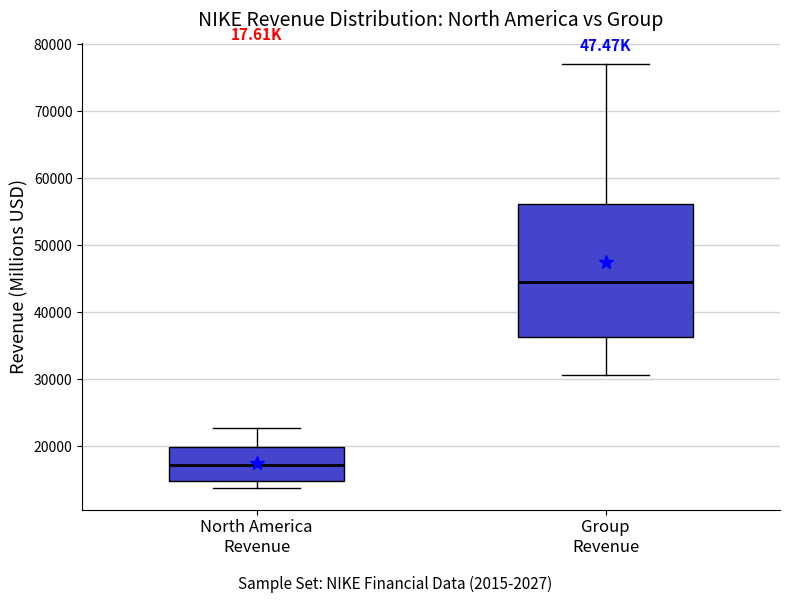

Comparing the boxes themselves (not the whiskers), which one is the tallest?

Group Revenue